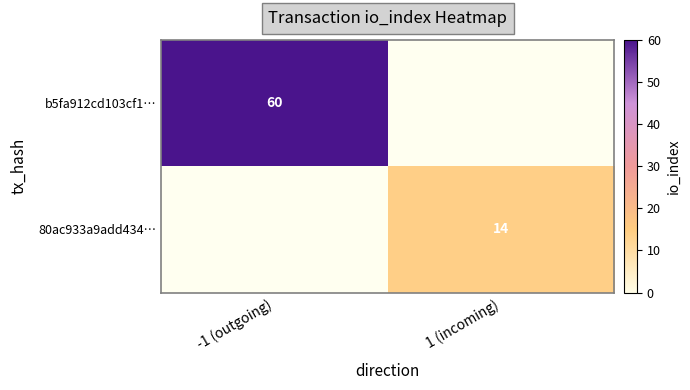

Is the value of b5fa912cd103cf1… at -1 (outgoing) greater than the value of 80ac933a9add434… at 1 (incoming)?

Yes